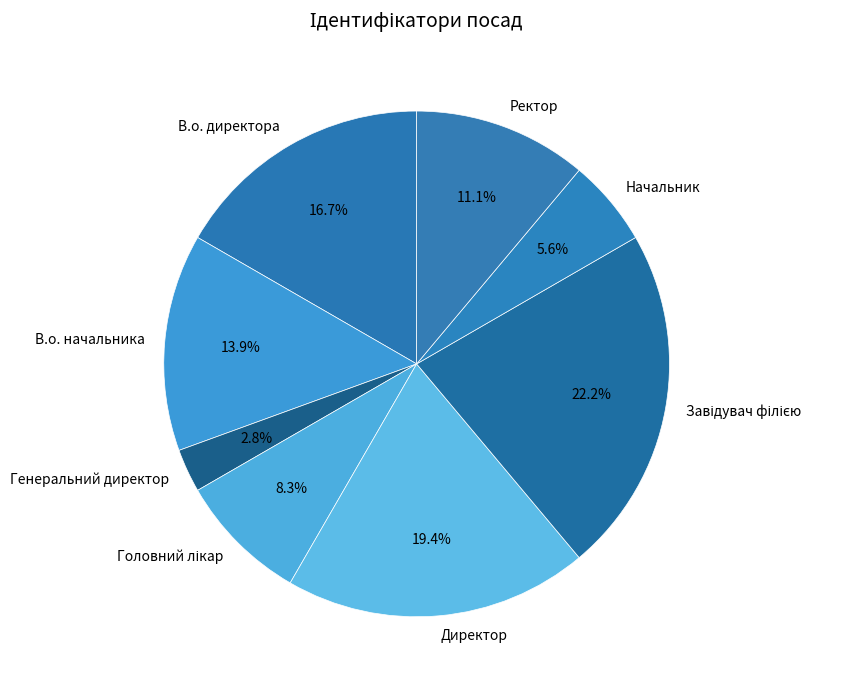

How many segments does this pie chart have?

8